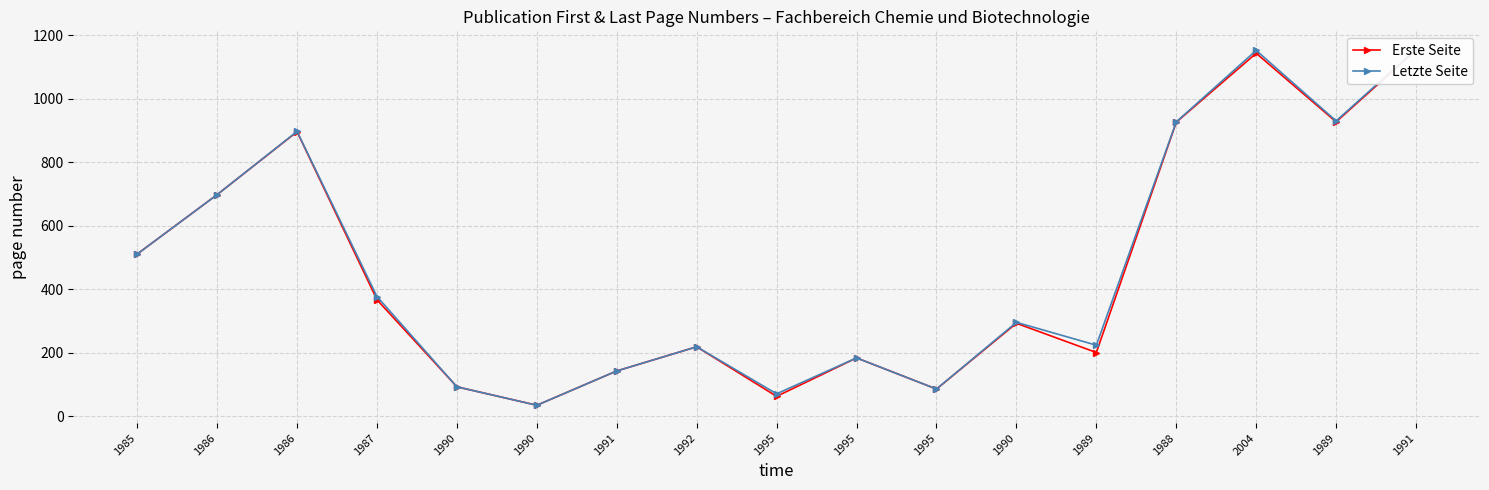

Reading left to right, what are all the values shown in this chart?

Erste Seite: 1985=511	1986=698	1986=896	1987=367	1990=93	1990=35	1991=143	1992=219	1995=63	1995=184	1995=86	1990=293	1989=201	1988=926	2004=1143	1989=927	1991=1153
Letzte Seite: 1985=511	1986=698	1986=897	1987=377	1990=93	1990=35	1991=143	1992=219	1995=71	1995=184	1995=86	1990=296	1989=224	1988=927	2004=1152	1989=930	1991=1156